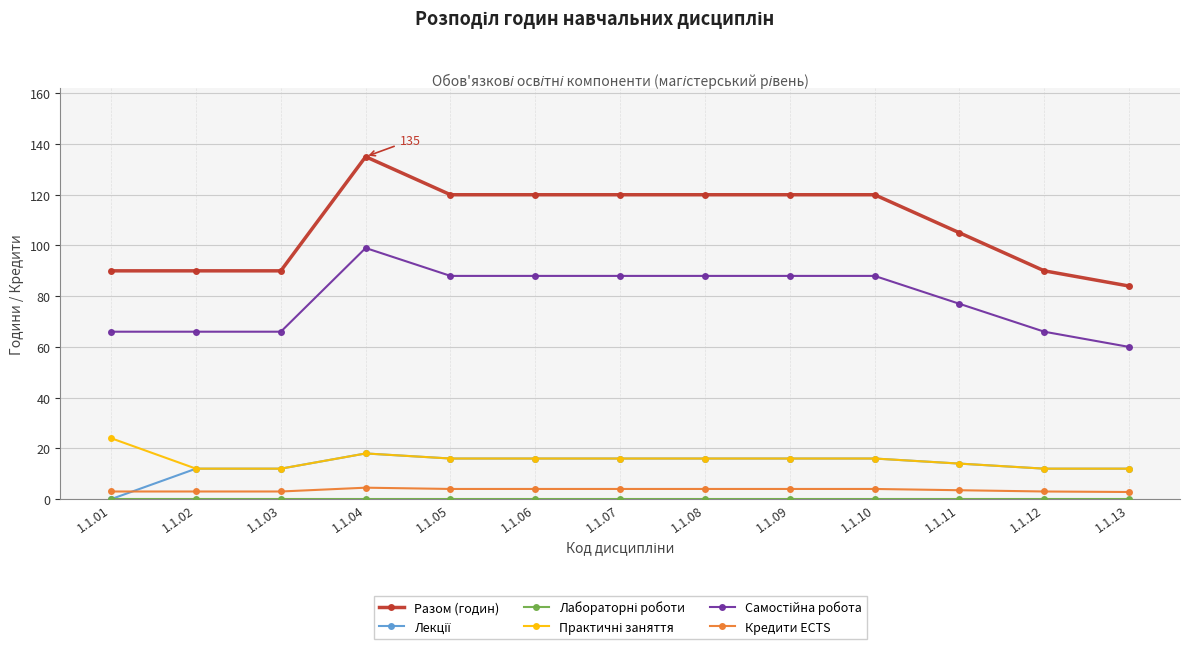

Is it true that Разом (годин) equals 90.0 at 1.1.12?

True